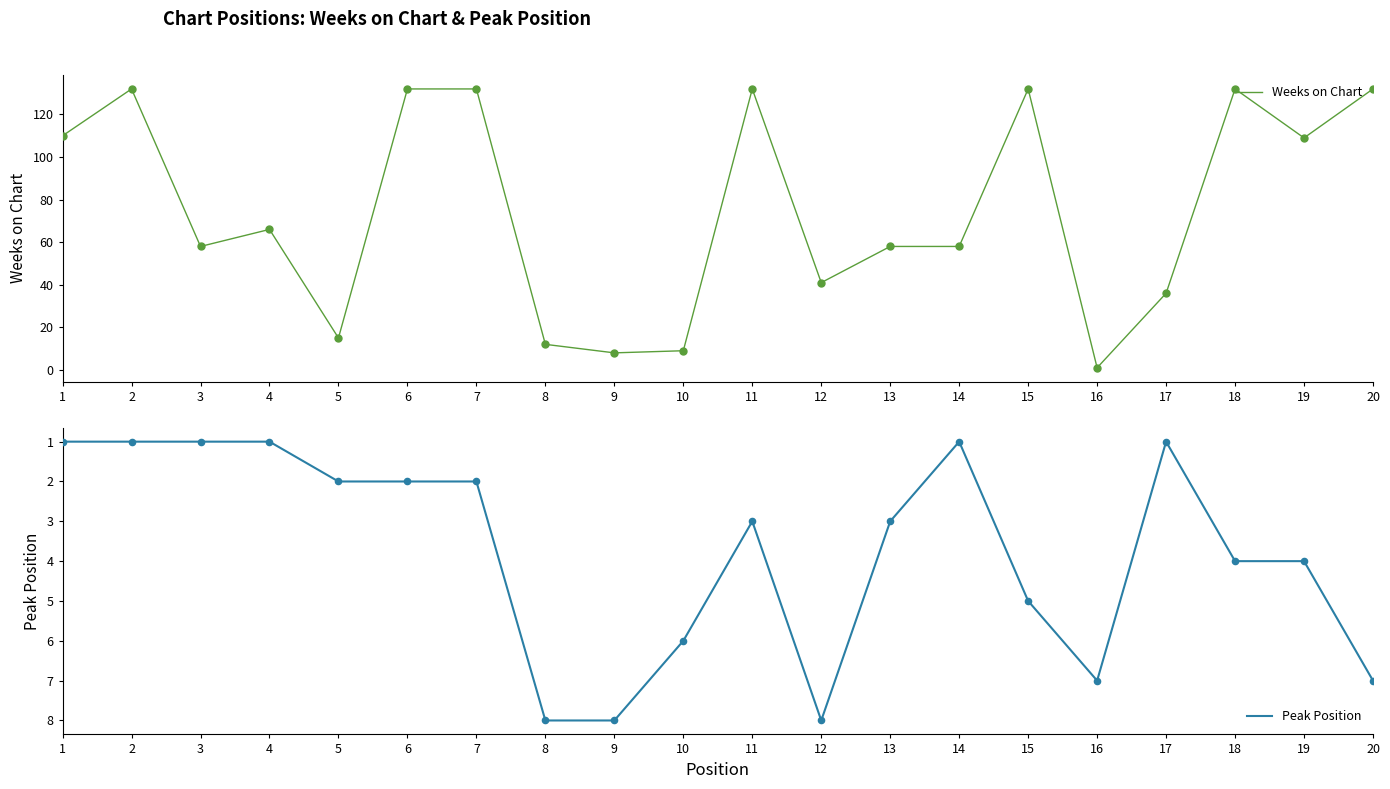

At how many categories does at least one series exceed 55?

13